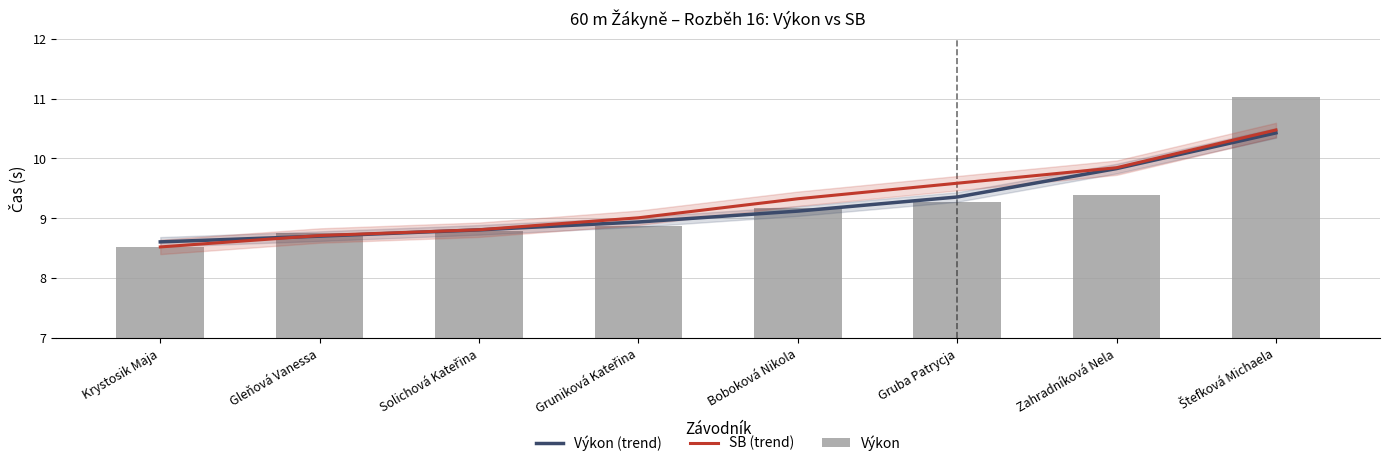

What is the difference between the values at Štefková Michaela and Solichová Kateřina?

2.2